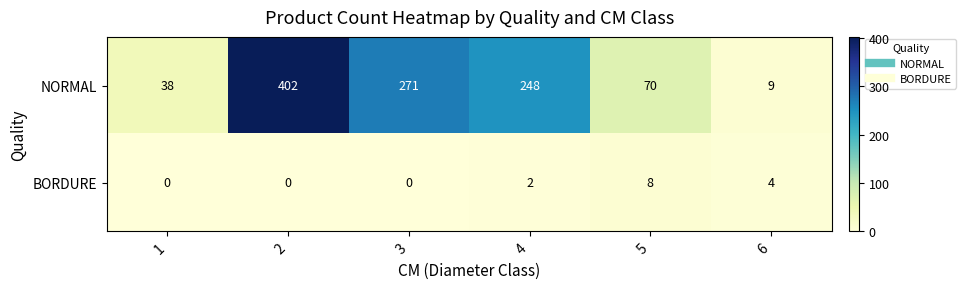

Which series has the largest range (max minus min)?

NORMAL